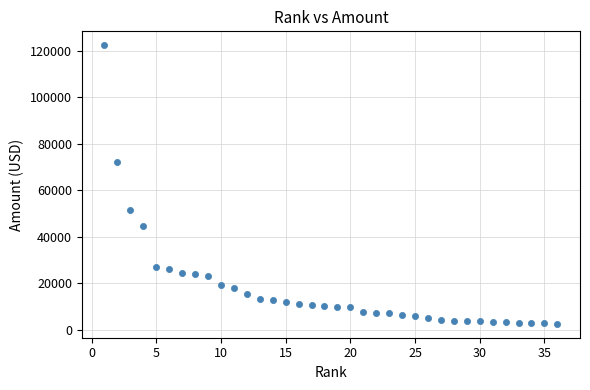

What is the range of Y values (max minus min)?

119876